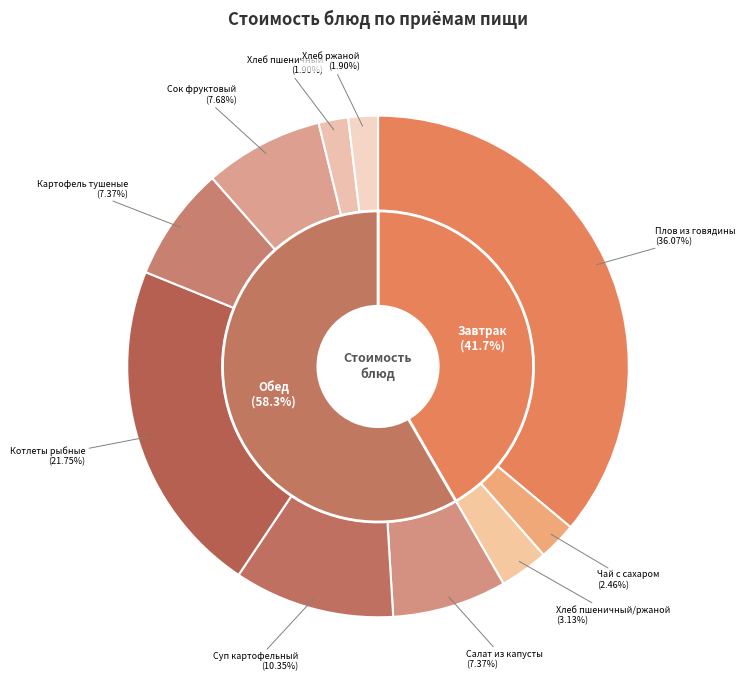

The Чай с сахаром
(завтрак) slice represents 10% of the pie. True or false?

False